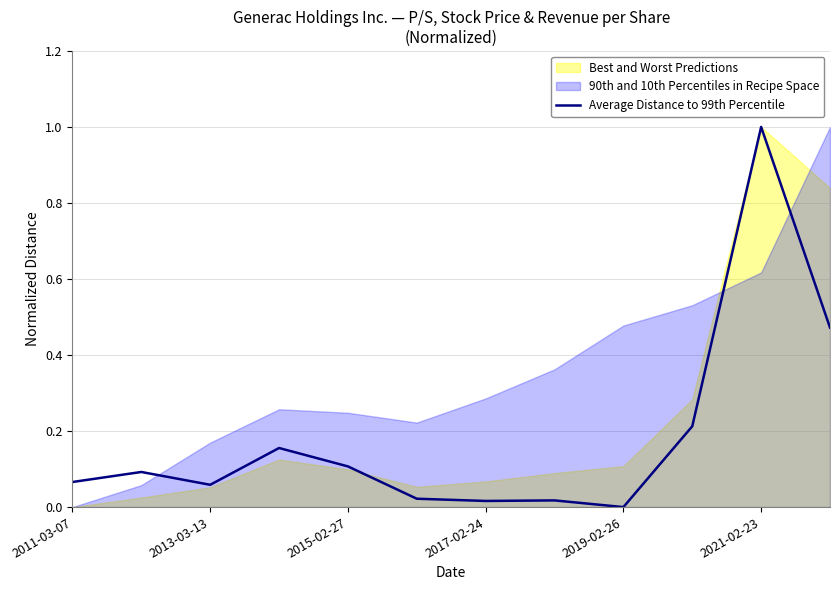

What is the highest value of the Average Distance to 99th Percentile series?

1.0